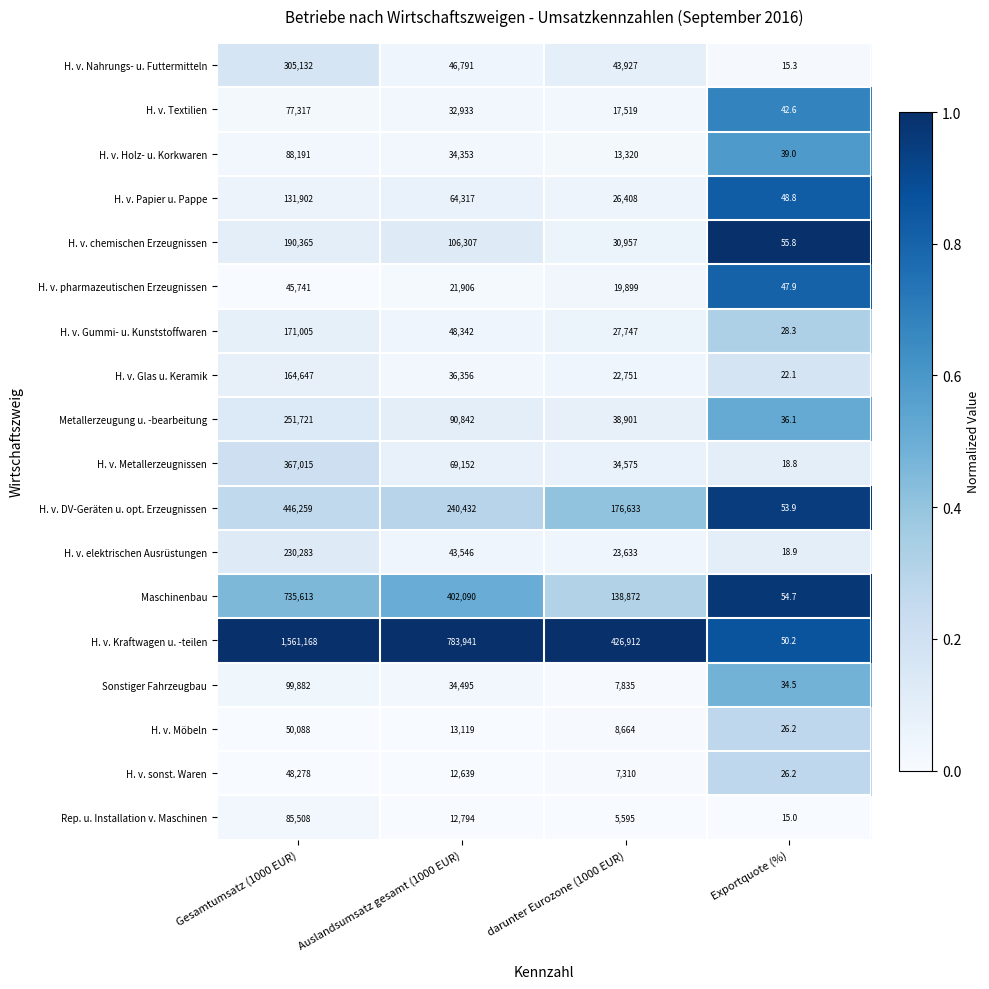

What is the difference between the maximum and minimum values in the H. v. Möbeln series?

50061.8